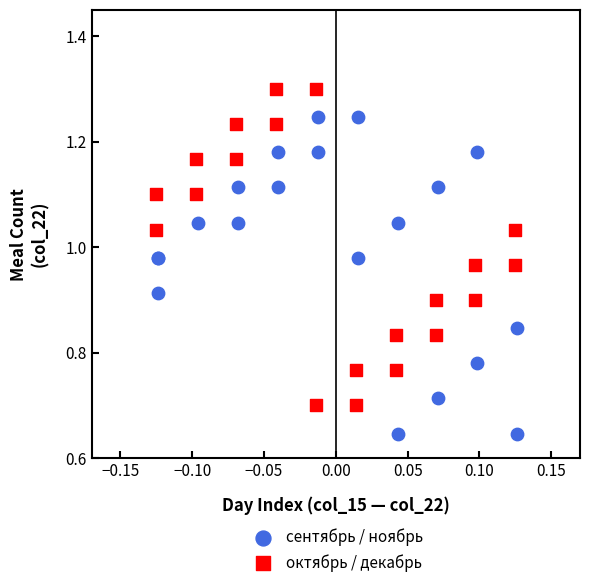

What are all the series names shown in the legend?

сентябрь / ноябрь, октябрь / декабрь